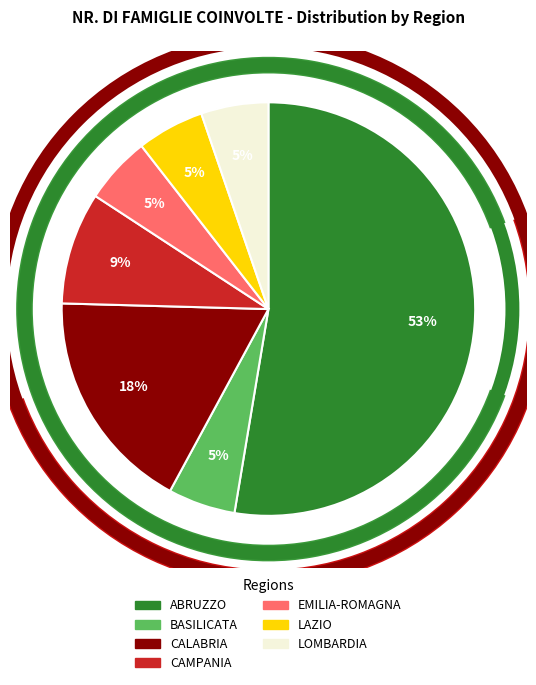

The LOMBARDIA slice represents 1% of the pie. True or false?

False